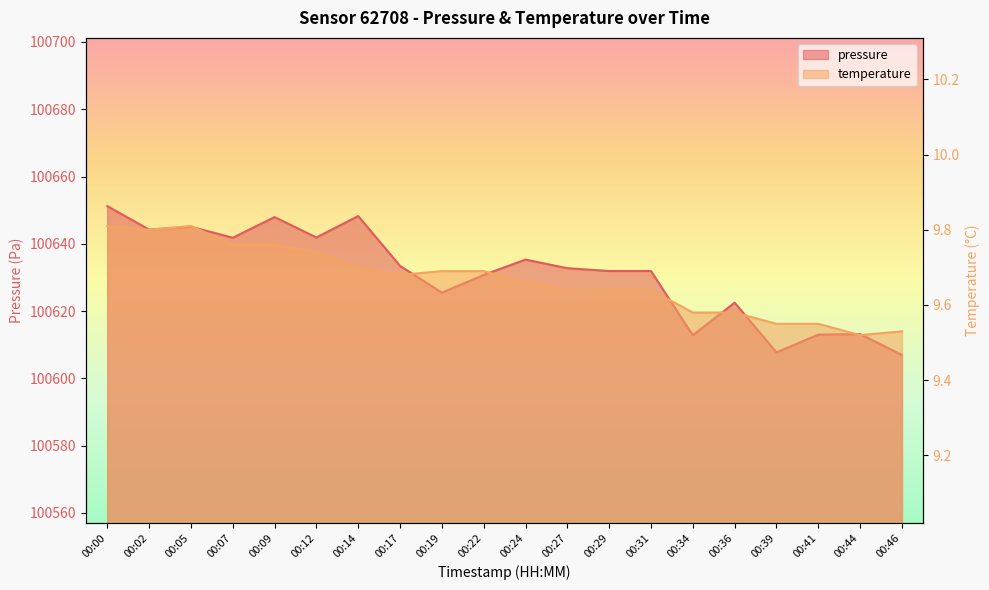

Which series has the largest total across all categories?

pressure